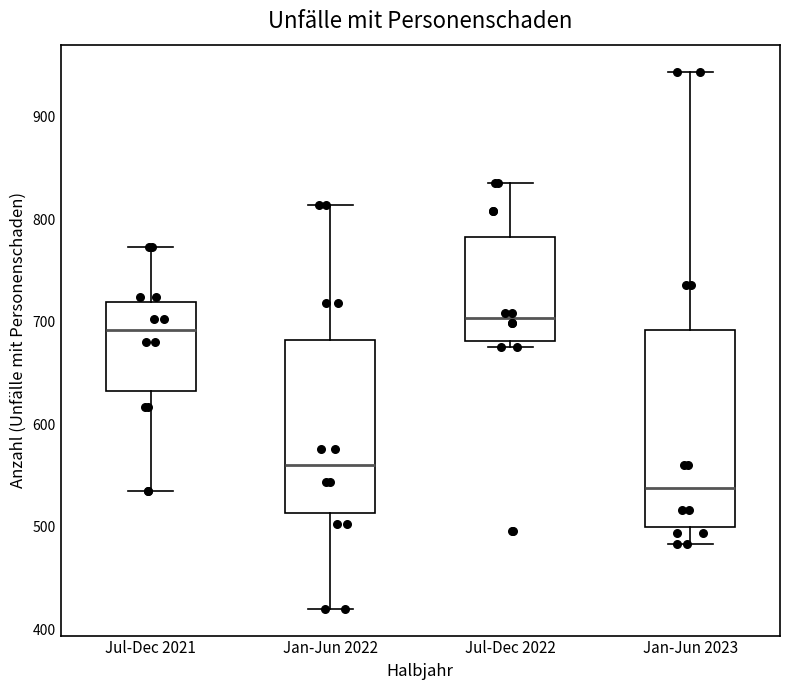

Reading left to right, transcribe this box plot: for each box, give where its median line is, the range the box spans, and where its two whiskers end, as read against the y-axis. The values are not printed on the chart, so give them approximately, as read against the axis.

Jul-Dec 2021: median 690, box 630 to 720, whiskers 540 to 770
Jan-Jun 2022: median 560, box 510 to 680, whiskers 420 to 810
Jul-Dec 2022: median 700, box 680 to 780, whiskers 680 (just below the box's lower edge) to 840
Jan-Jun 2023: median 540, box 500 to 690, whiskers 480 to 940